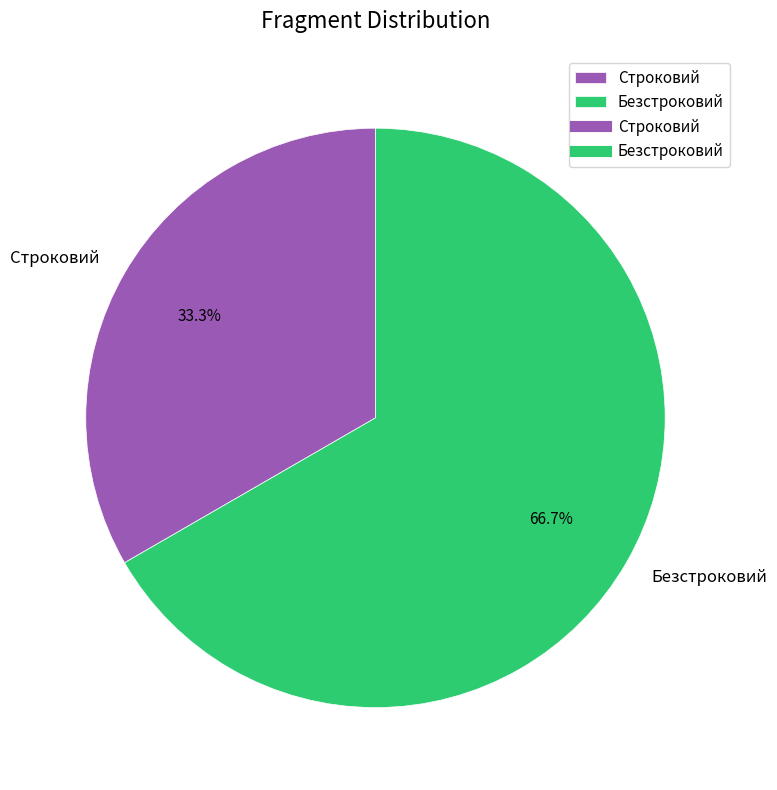

To the nearest percent, what is the average slice percentage?

50%